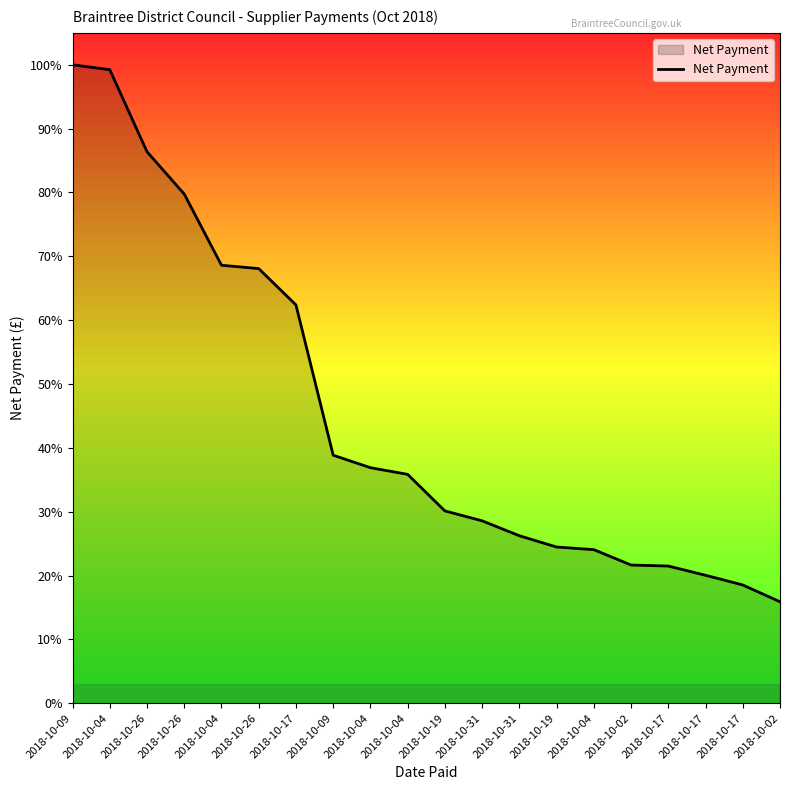

Does the chart display data point markers on the line(s)?

No